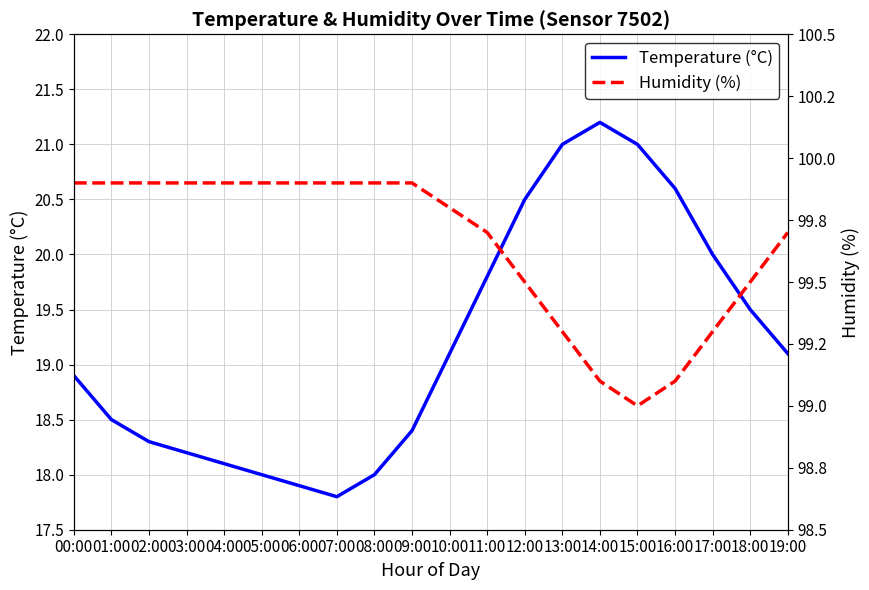

What is the difference between the second highest and minimum values in the Temperature (°C) series?

3.2